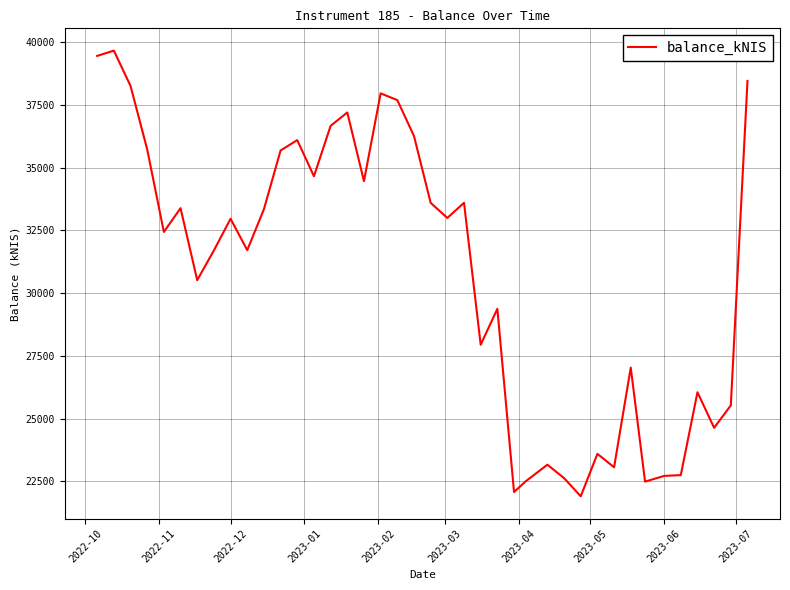

What is the maximum value shown in the chart?

39662.4